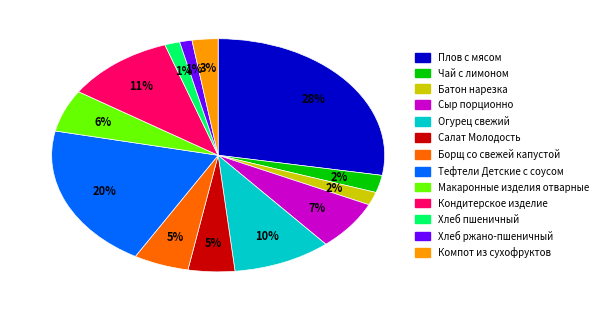

Do Компот из сухофруктов and Сыр порционно together represent more than half of the pie?

No